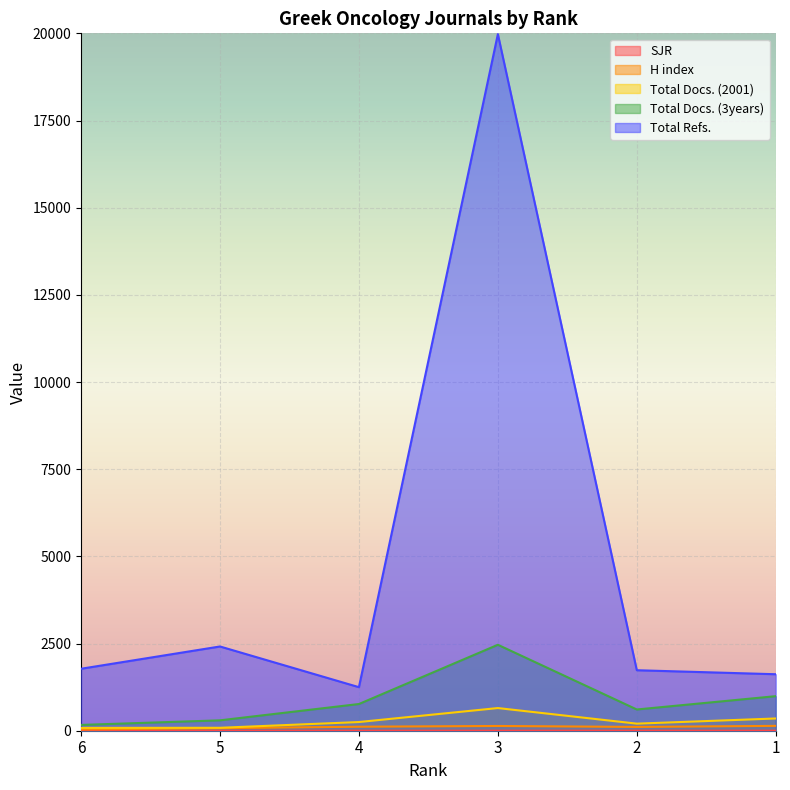

In Total Docs. (3years), how many points are higher than both neighbors (excluding endpoints)?

1